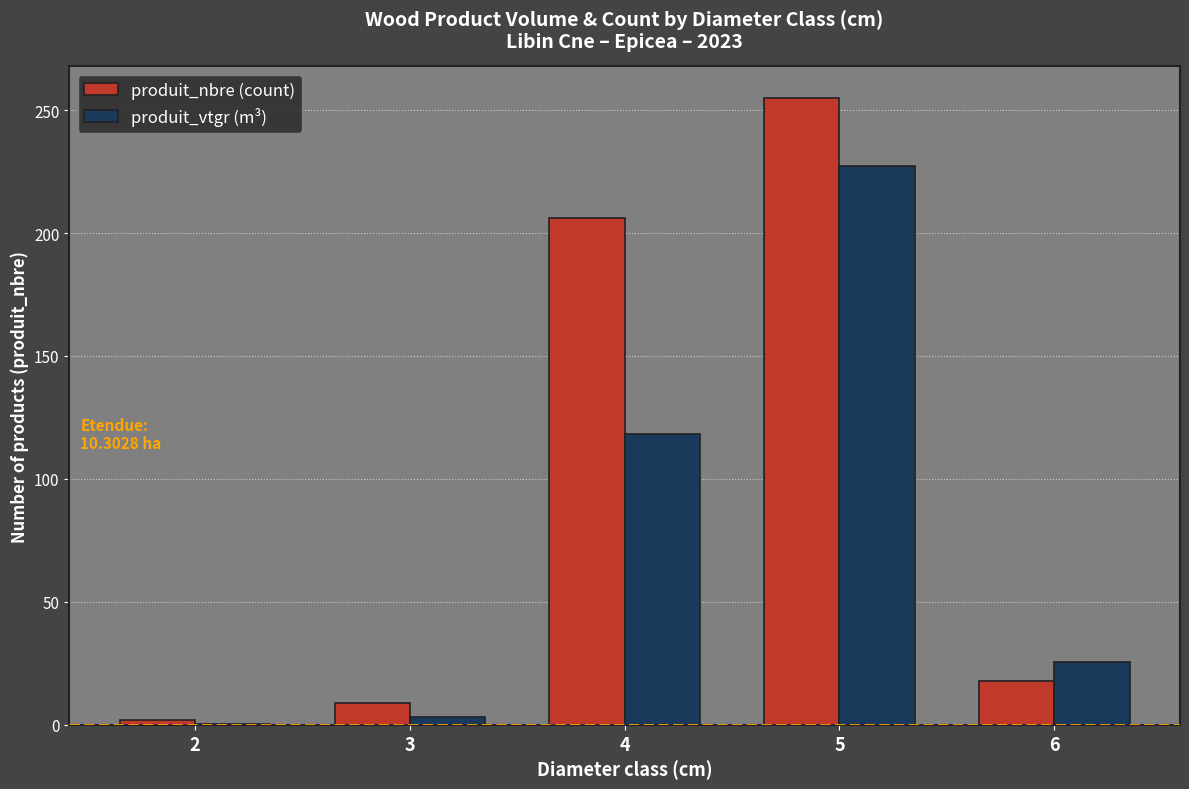

The value of produit_nbre (count) at 5 is 358.0. True or false?

False